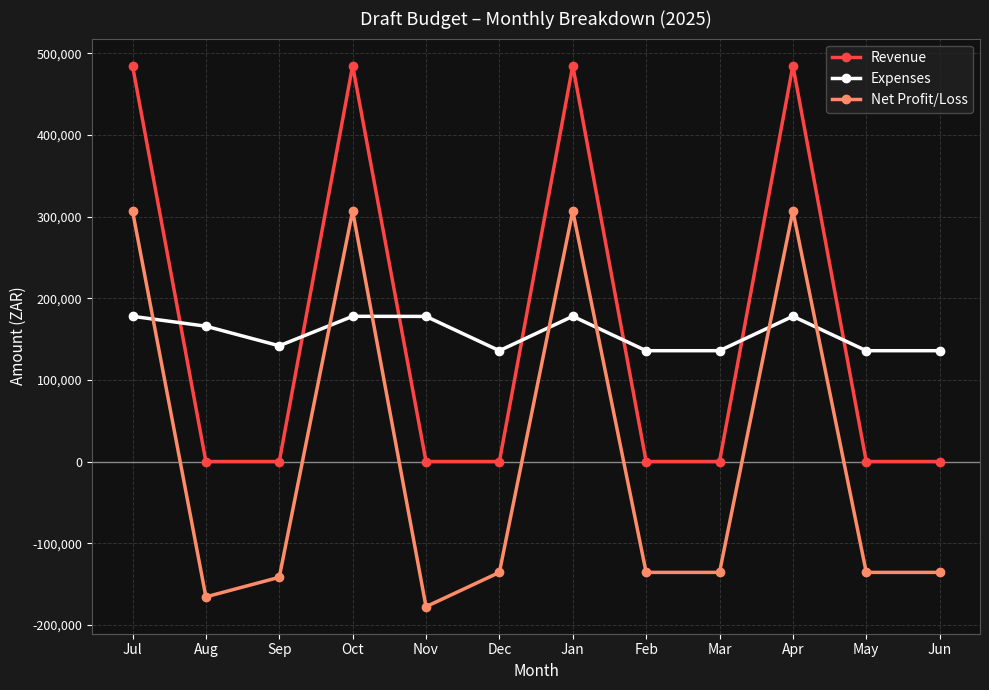

What position from the left is Sep?

3